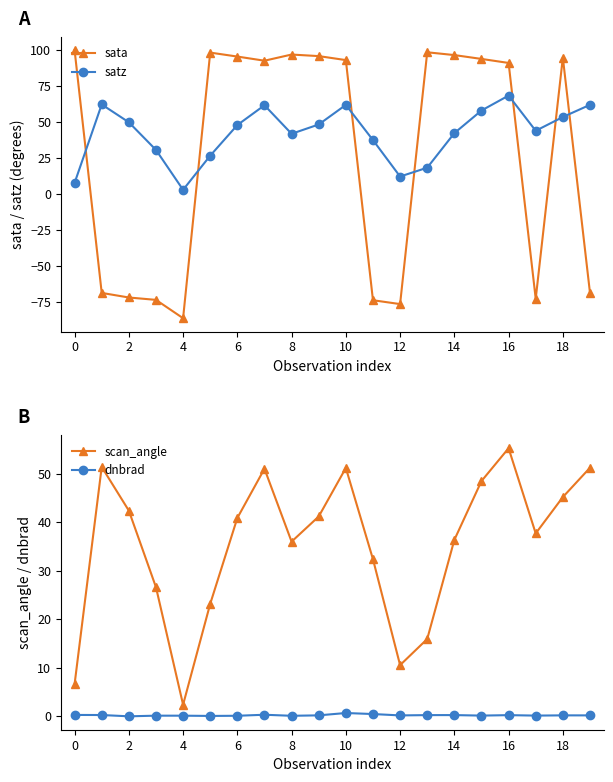

True or false: scan_angle has more than 1 points higher than both neighbors.

True